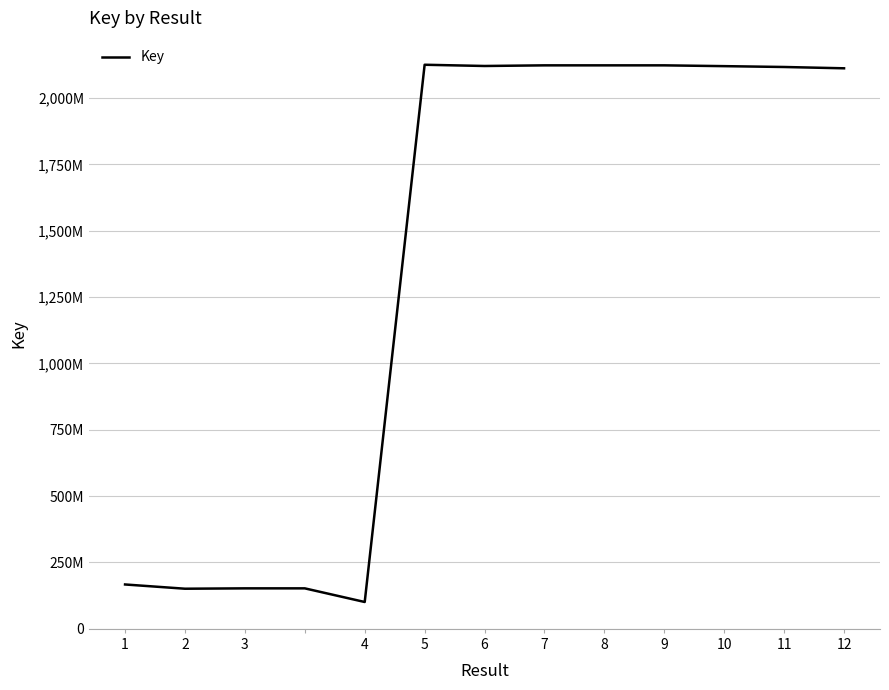

Does the chart have visible grid lines?

Yes